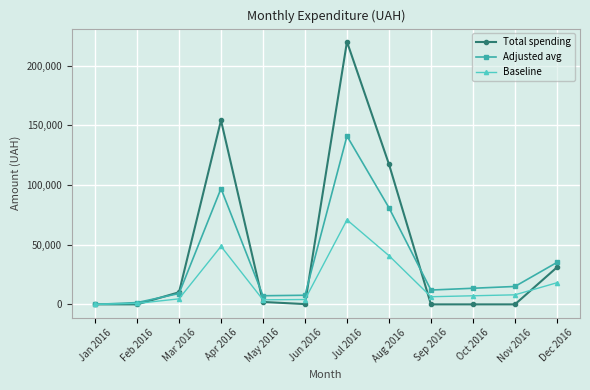

Where is the first local maximum for Total spending?

Apr 2016